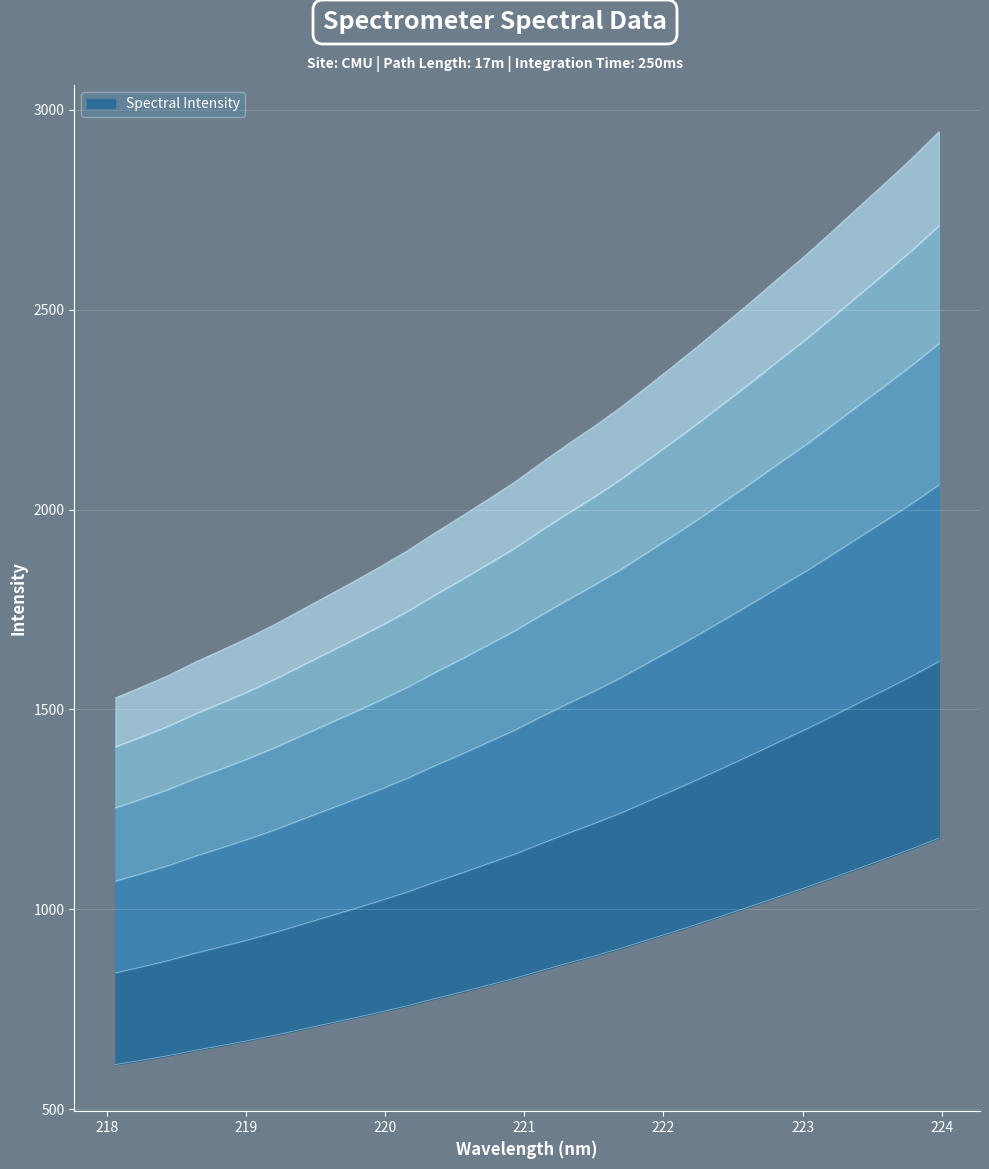

What is the difference between the maximum and minimum values?

566.5